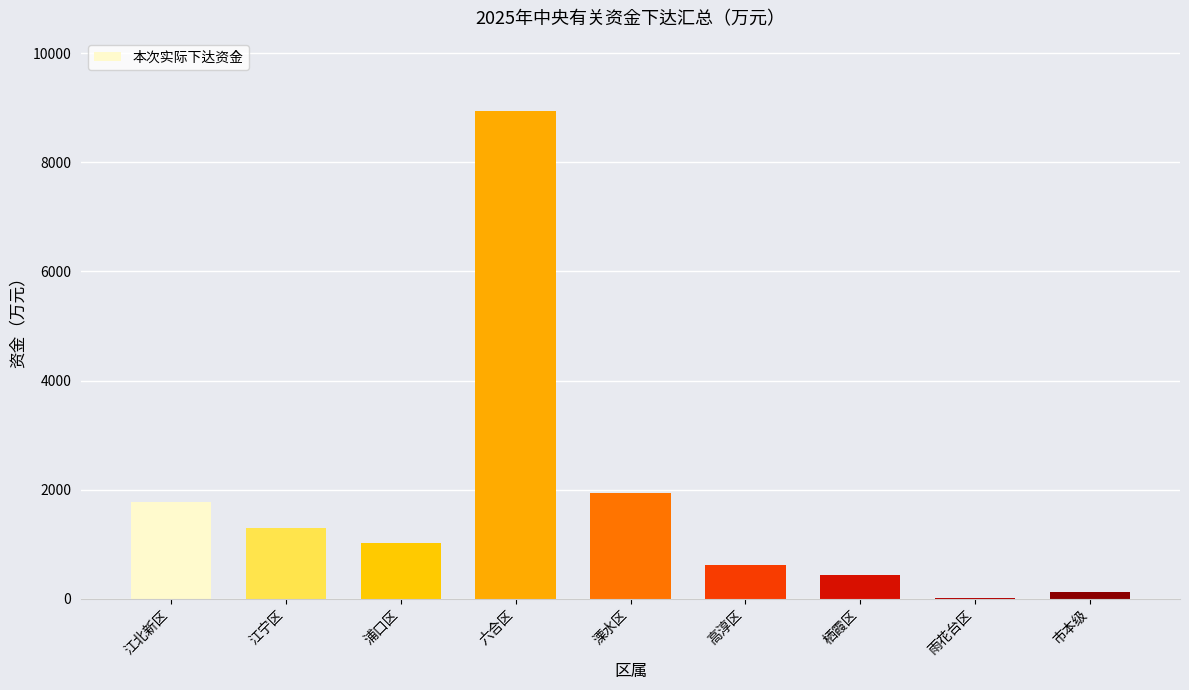

Read the value at 六合区.

8943.8